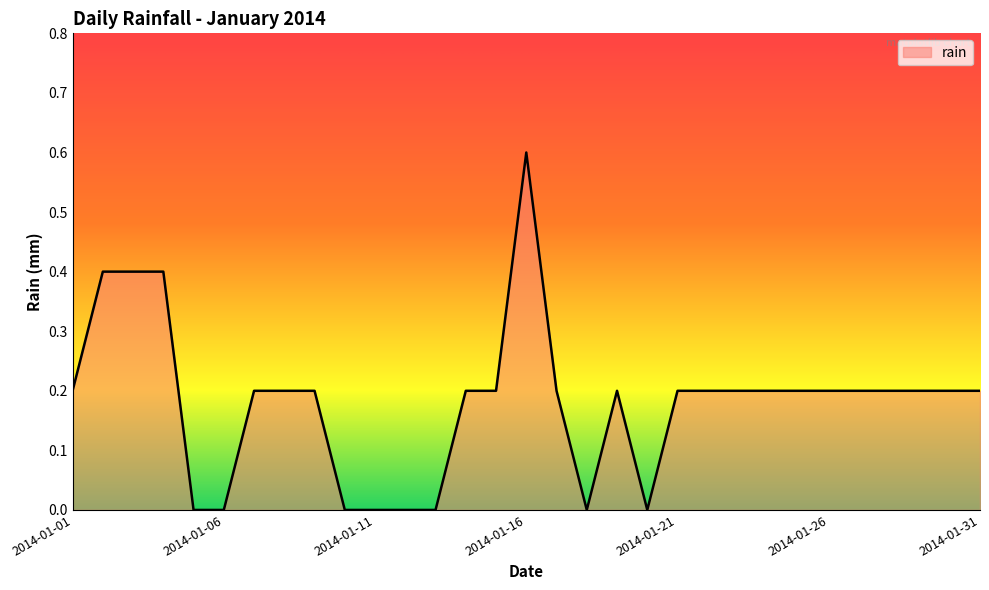

What is the maximum value shown in the chart?

0.6